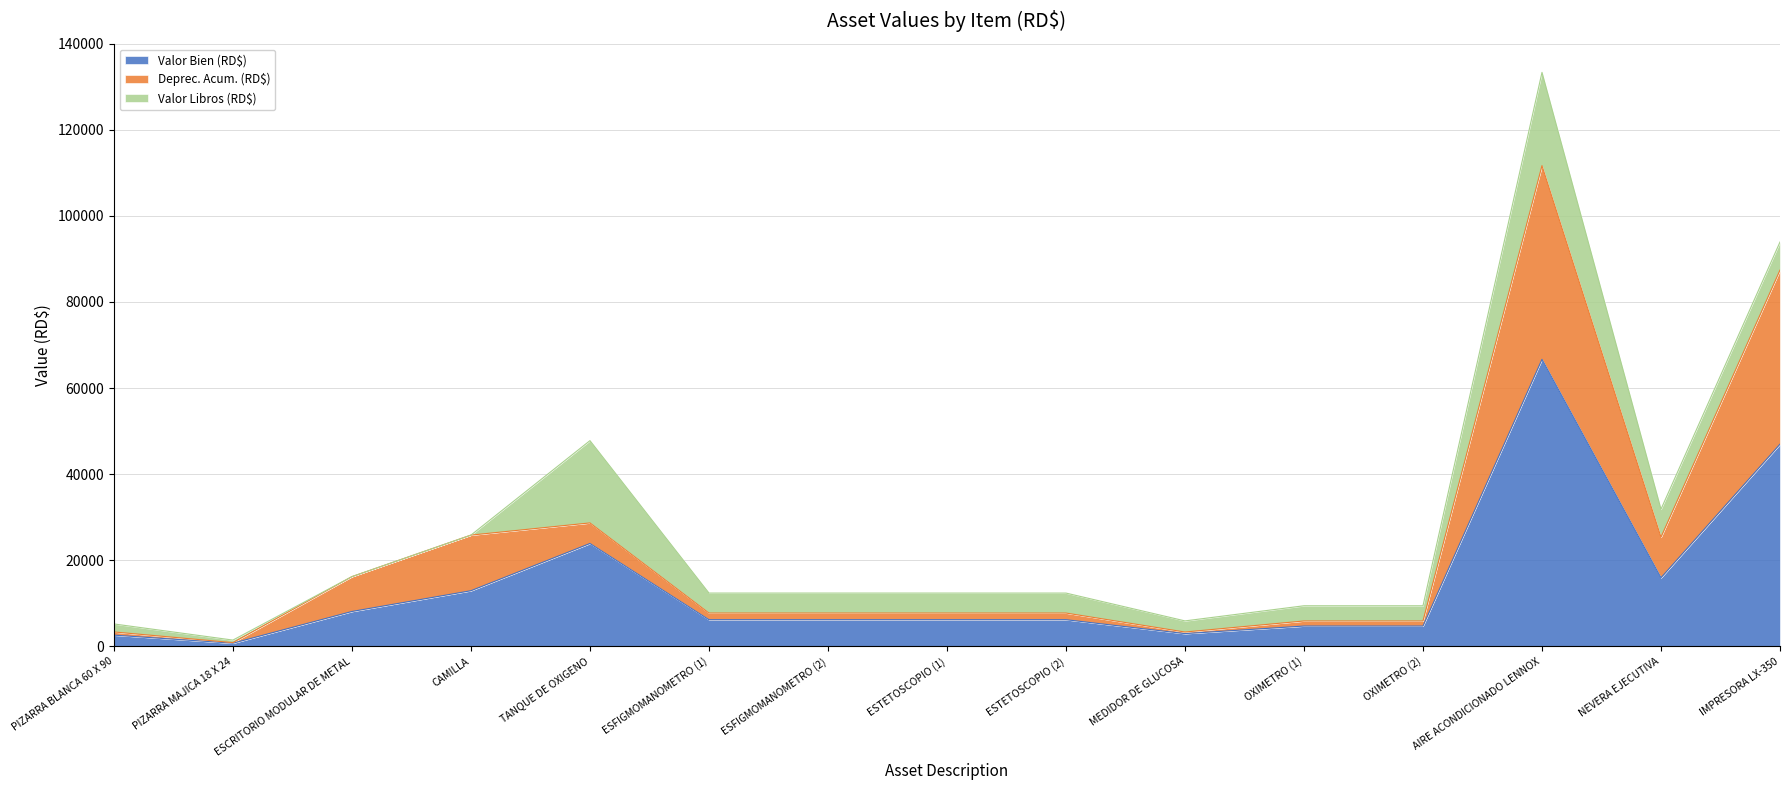

What are all the series names shown in the legend?

Valor Bien (RD$), Deprec. Acum. (RD$), Valor Libros (RD$)